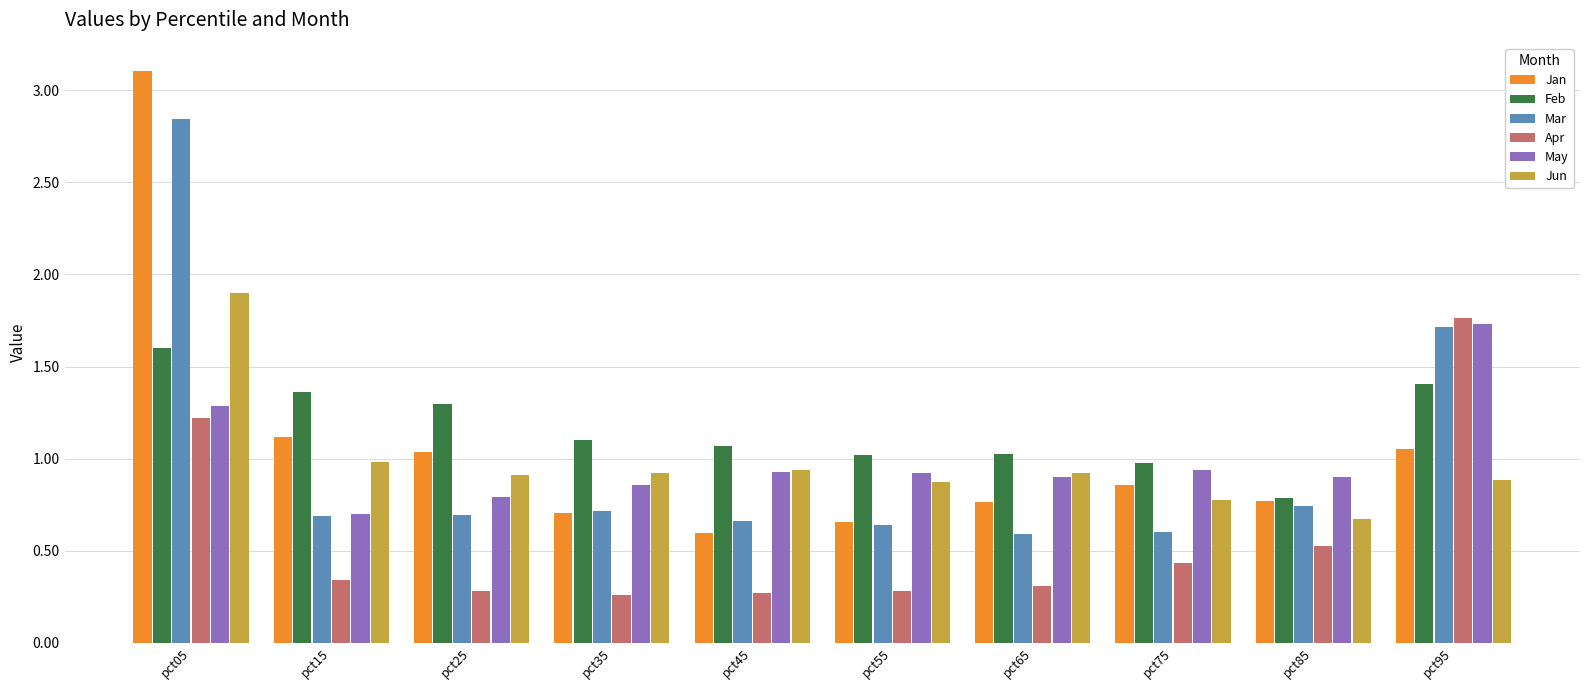

What is the highest value of the Jun series?

1.9